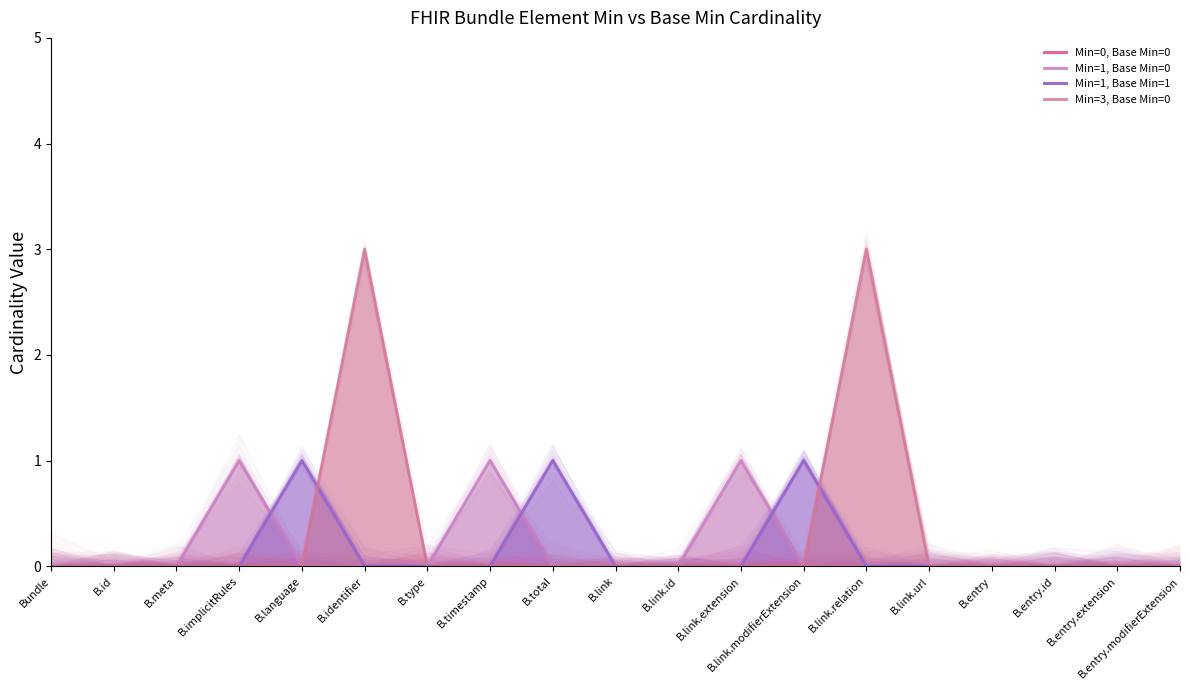

What is the highest value of the Min=3, Base Min=0 series?

3